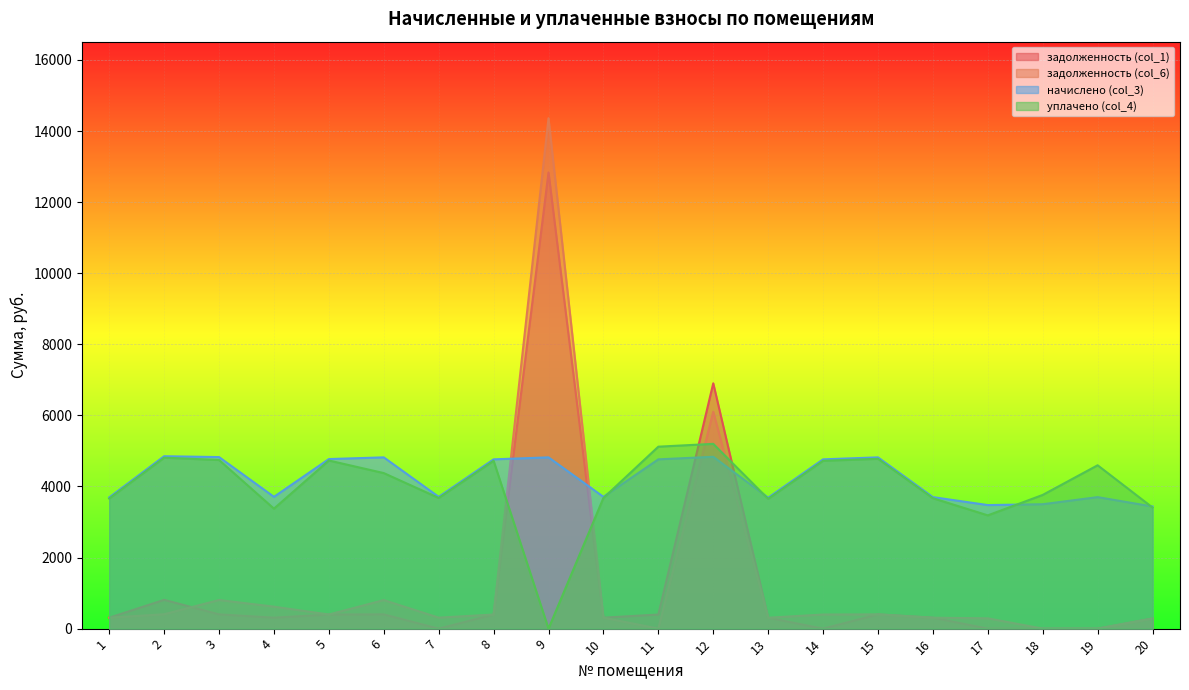

At which category does начислено (col_3) reach its first local valley?

4